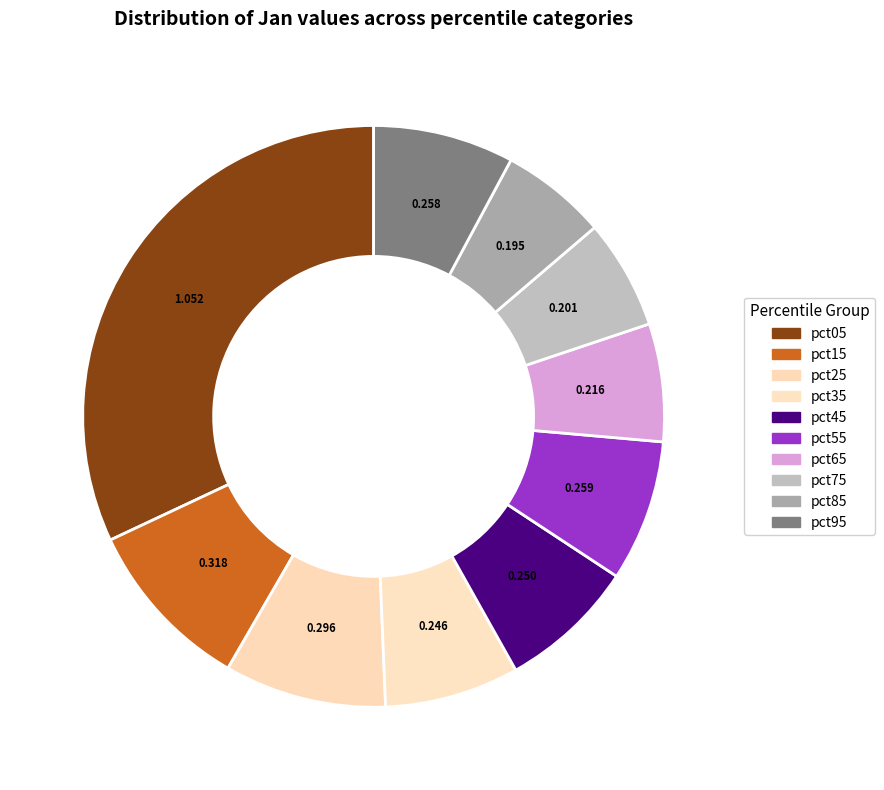

Count the number of slices in the pie.

10